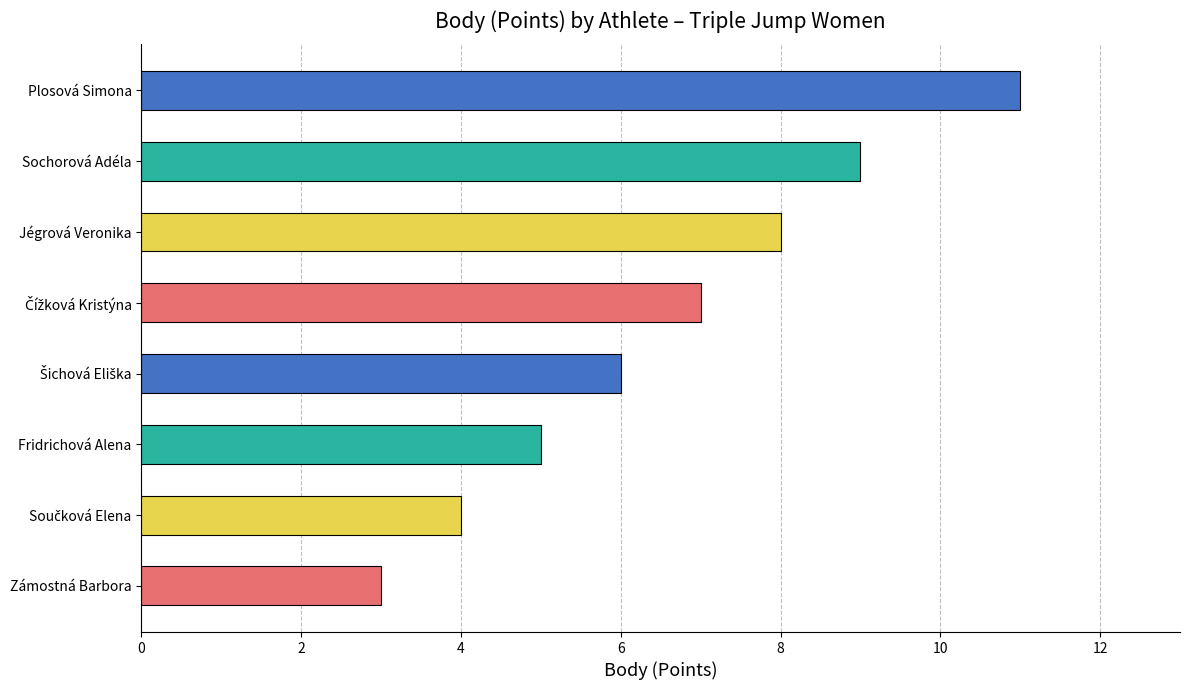

Is it true that the value at Jégrová Veronika is 13?

False